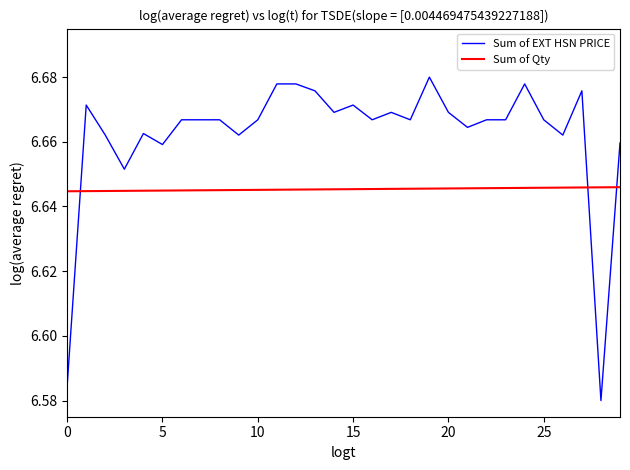

True or false: Sum of EXT HSN PRICE has more than 1 points higher than both neighbors.

True